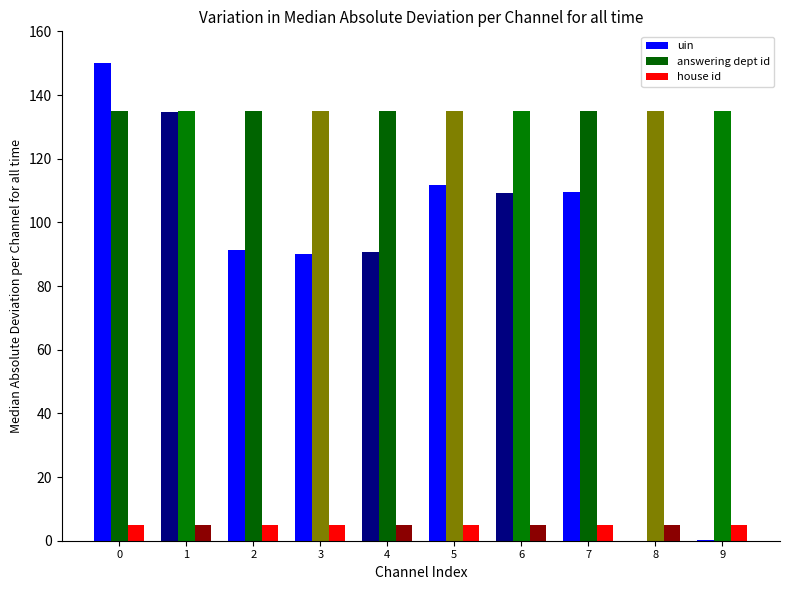

Which series has the largest range (max minus min)?

uin